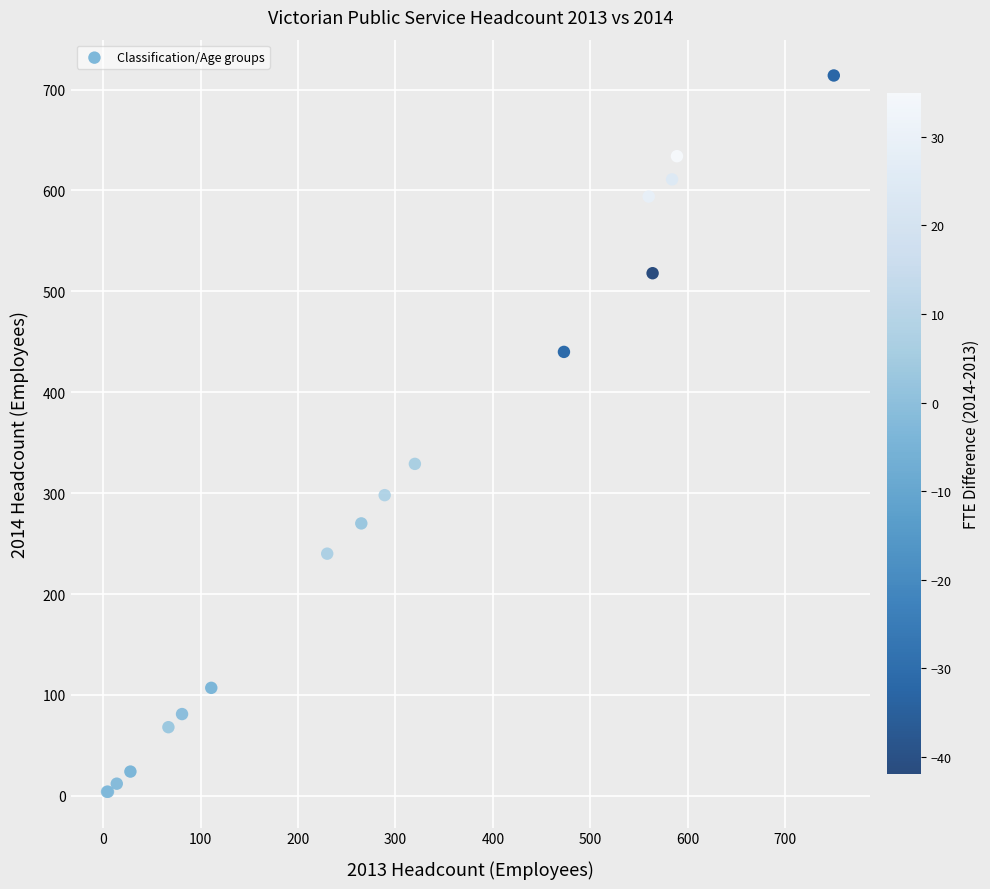

What Y value in the scatter plot is closest to 359?

329